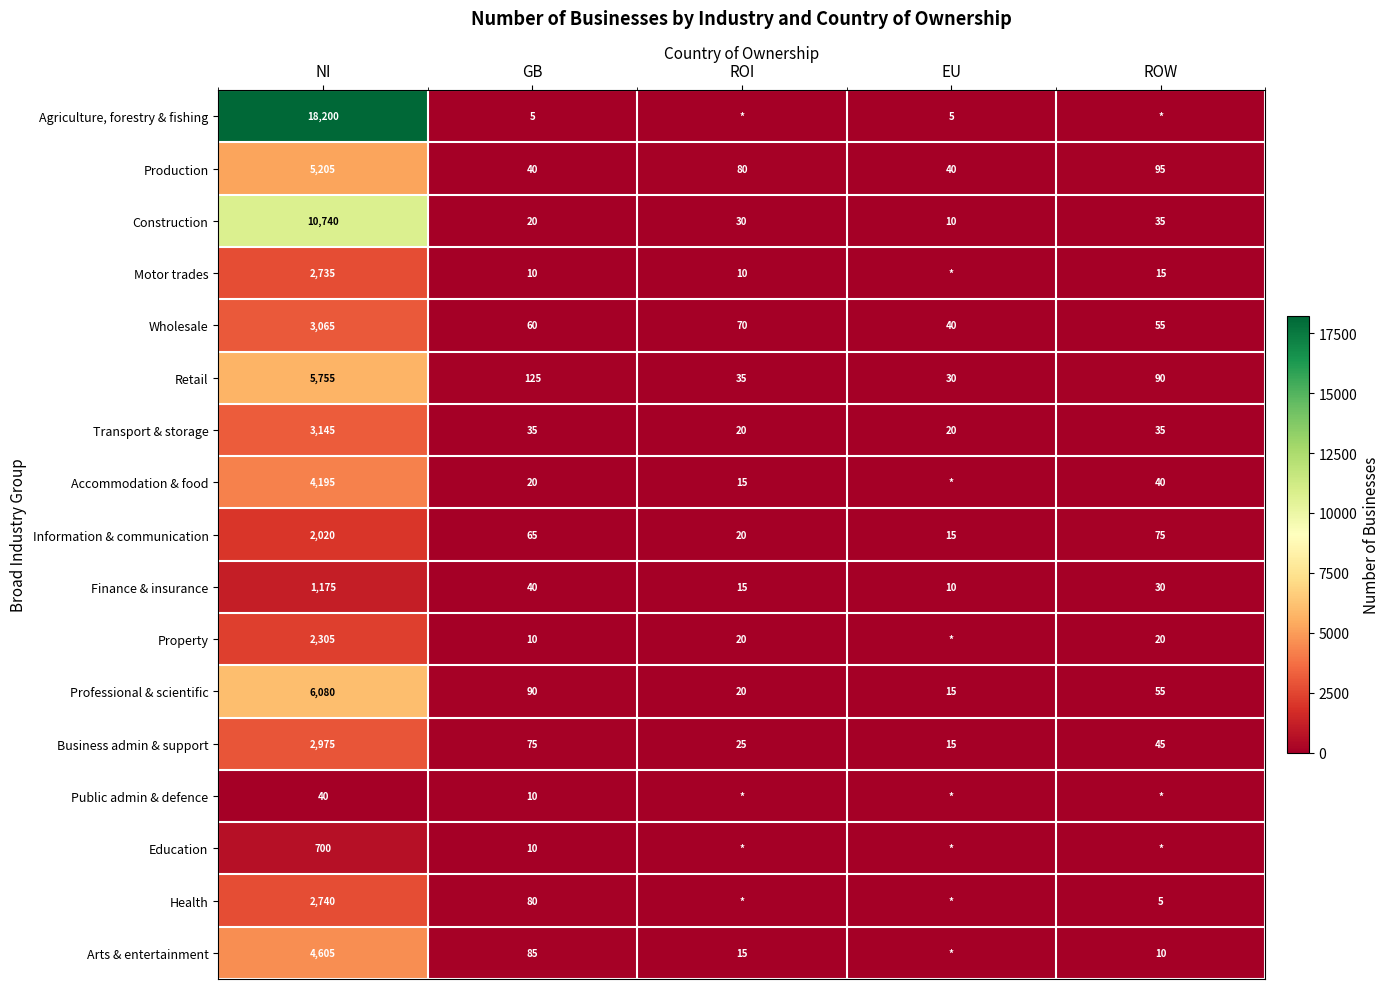

Rank the series at NI from highest to lowest value.

Agriculture, forestry & fishing, Construction, Professional & scientific, Retail, Production, Arts & entertainment, Accommodation & food, Transport & storage, Wholesale, Business admin & support, Health, Motor trades, Property, Information & communication, Finance & insurance, Education, Public admin & defence